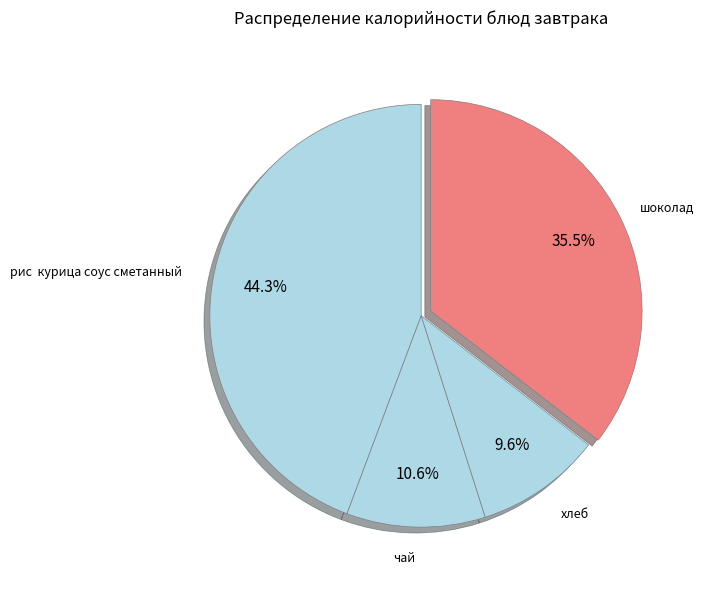

How many segments does this pie chart have?

4